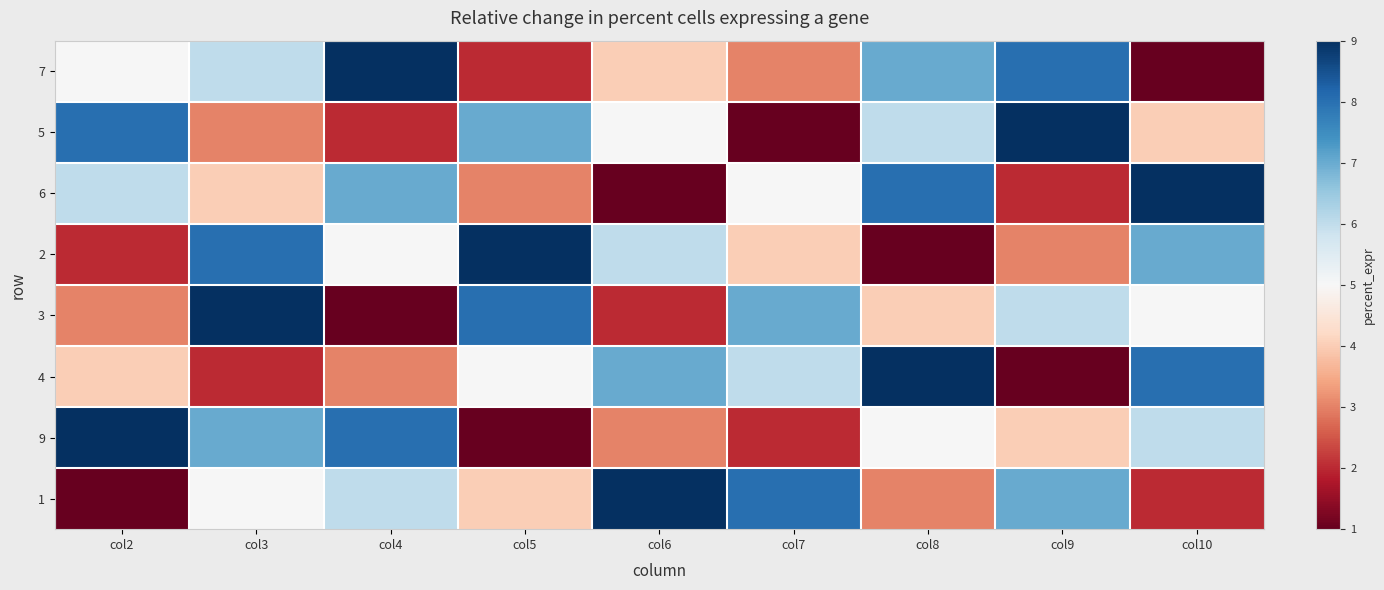

At how many categories does at least one series exceed 2?

9